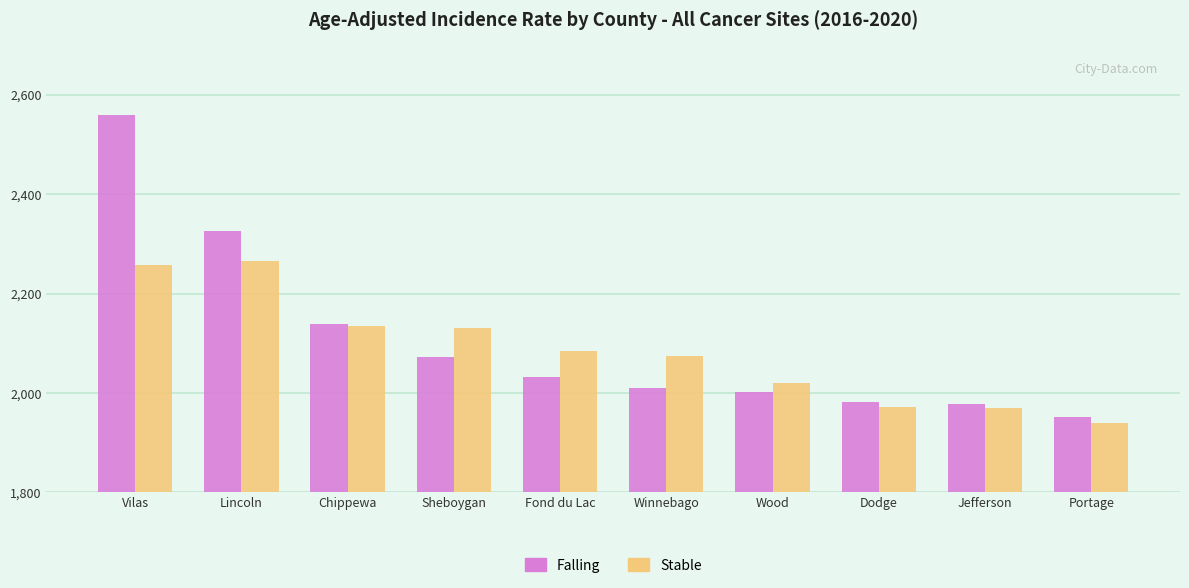

The value of Stable at Lincoln is 3730.6. True or false?

False